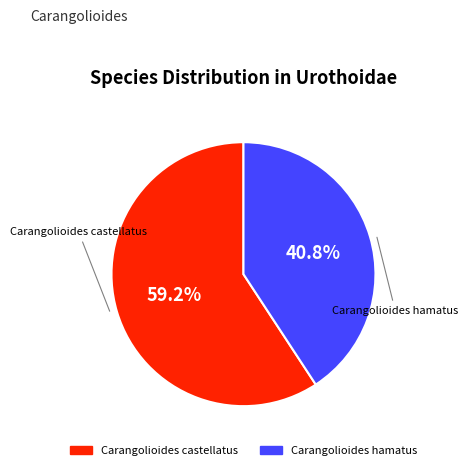

Which category accounts for the majority?

Carangolioides castellatus